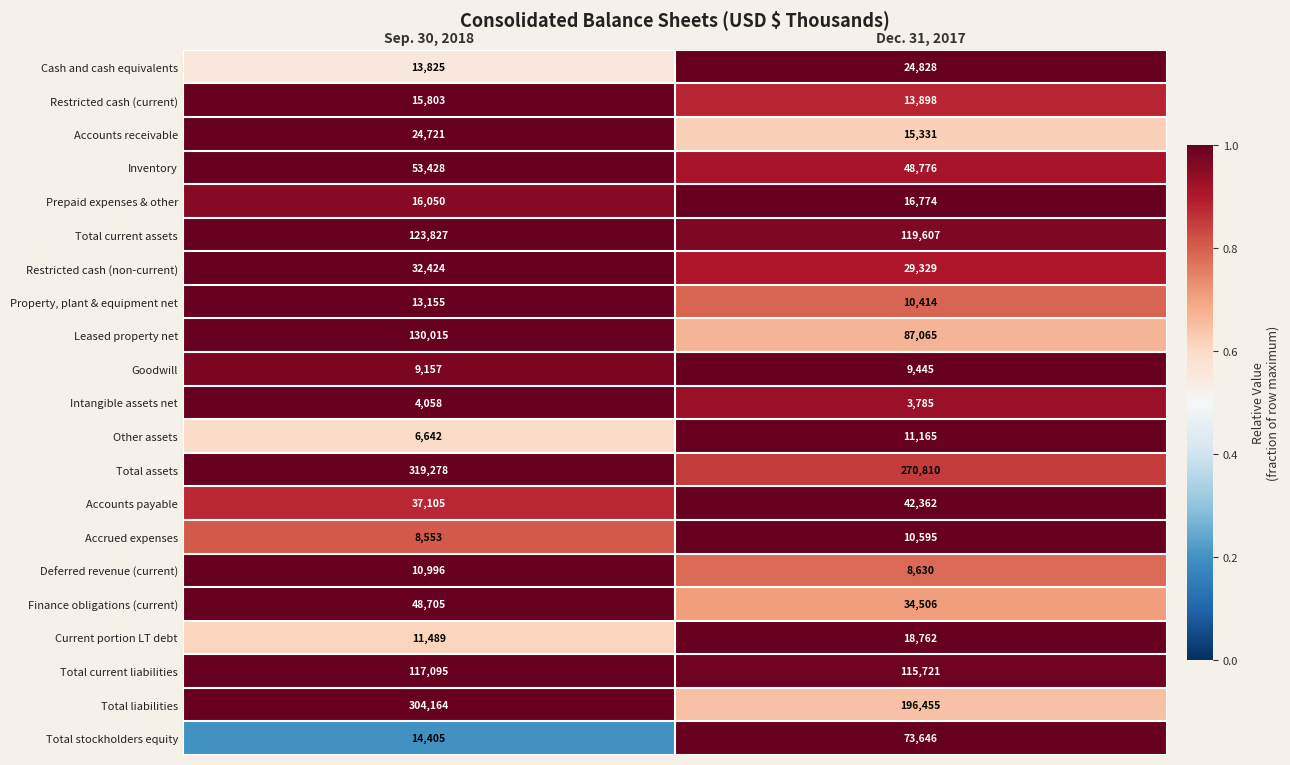

Which series has the largest total across all categories?

Total assets